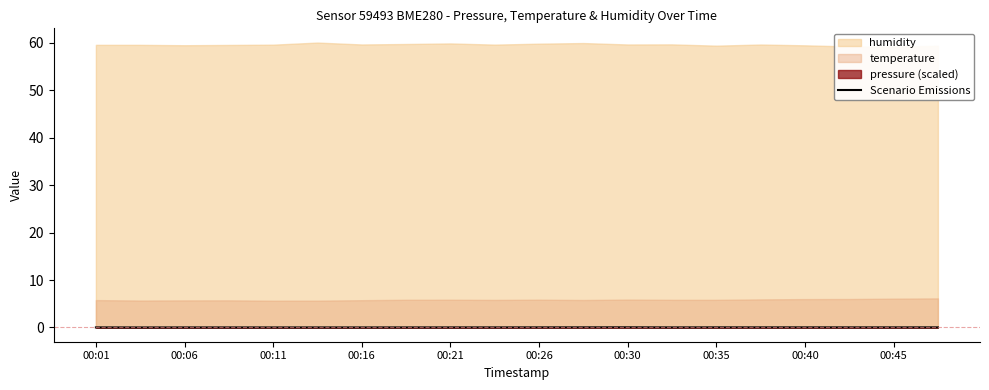

What position from the right is 00:40?

4